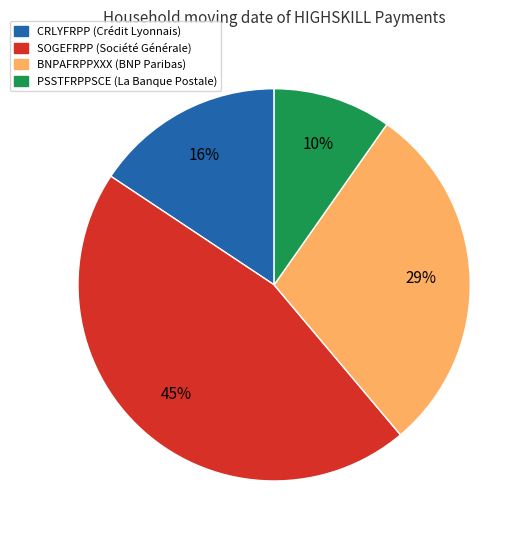

To the nearest percent, what is the average slice percentage?

25%